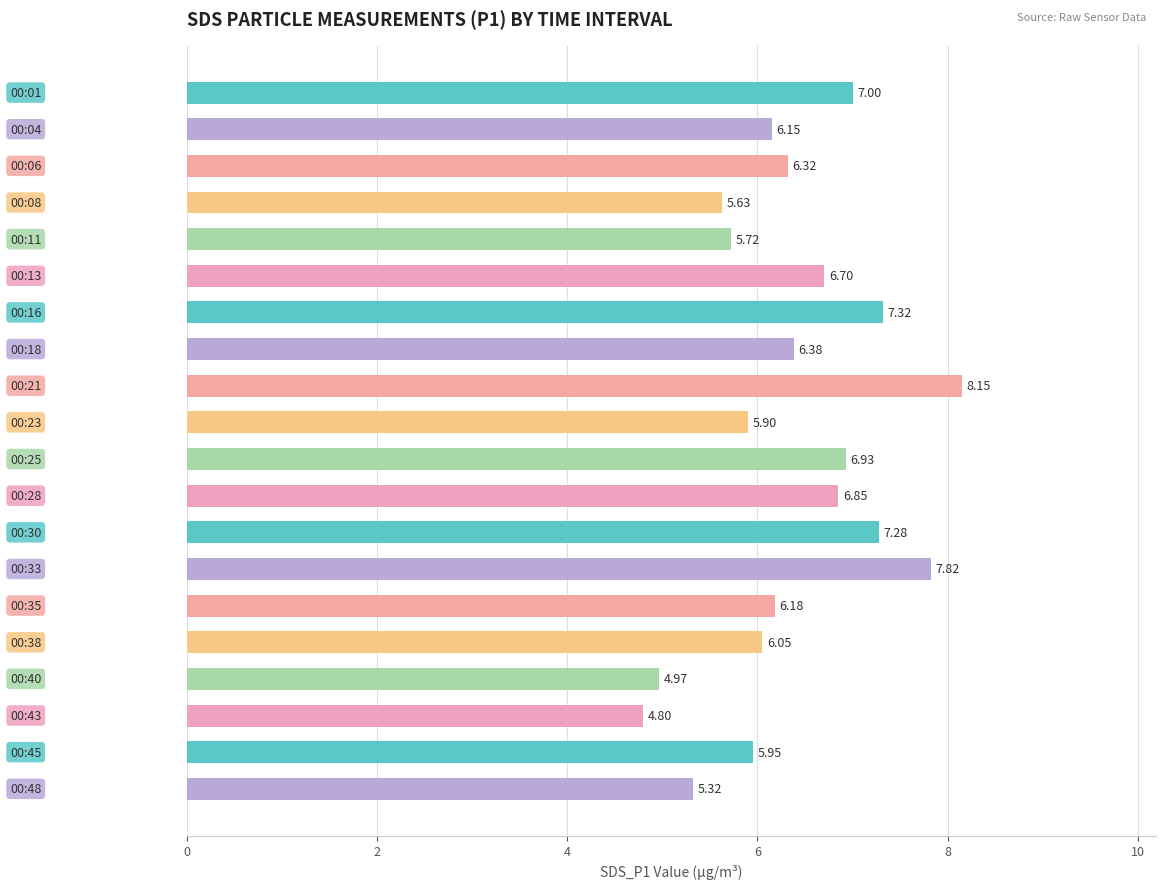

How many bars are there in total?

20